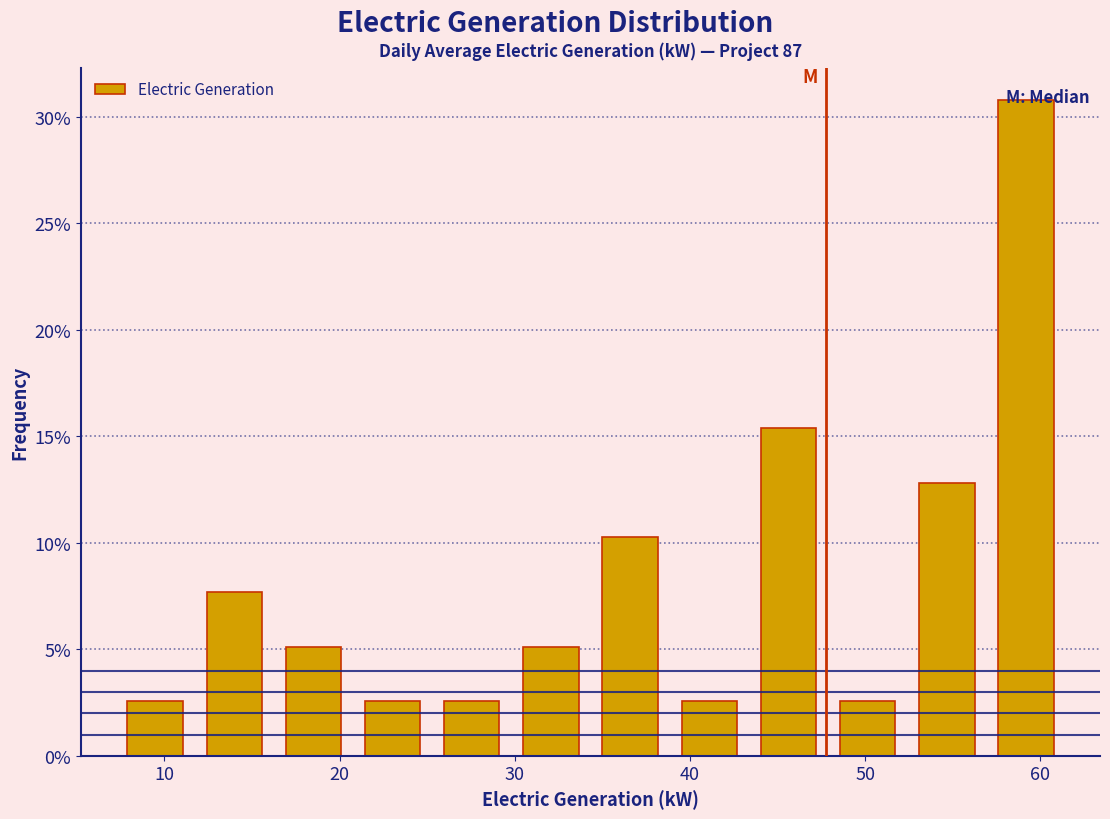

Reading left to right, transcribe this chart: for each bar, give the range it covers on the x-axis and its height. Neither the bar edges nor the heights are printed on the chart, so give them approximately, as read against the axes.

7 to 12: 2.5
12 to 16: 7.5
16 to 21: 5.0
21 to 25: 2.5
25 to 30: 2.5
30 to 34: 5.0
34 to 39: 10.5
39 to 43: 2.5
43 to 48: 15.5
48 to 52: 2.5
52 to 57: 13.0
57 to 61: 31.0